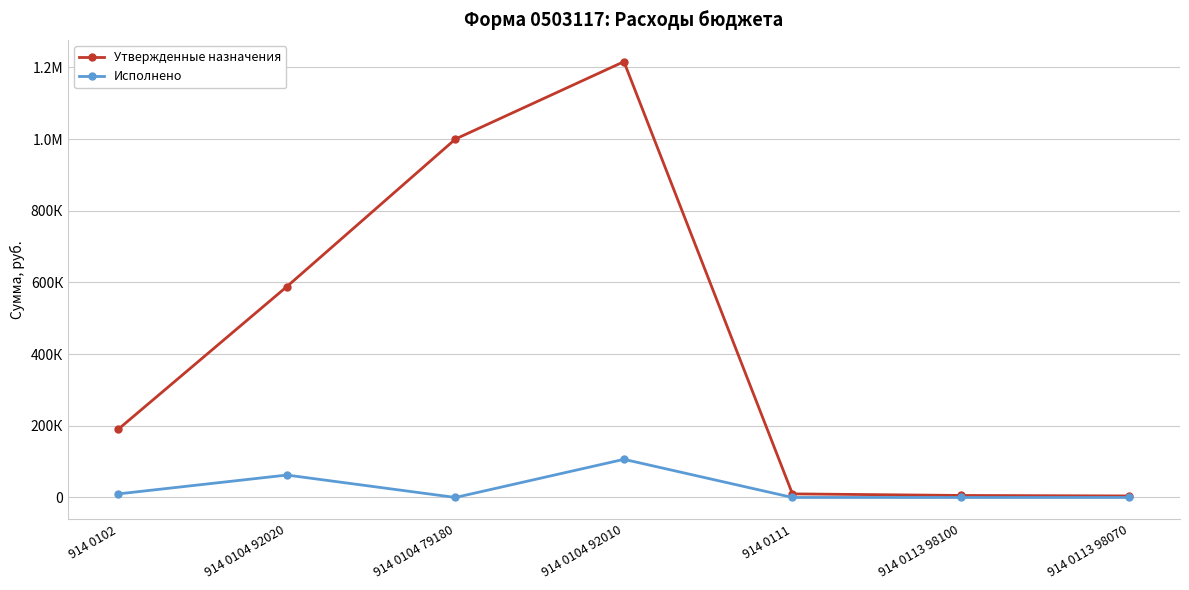

What is the total value across all series at 914 0104 92020?

651032.0